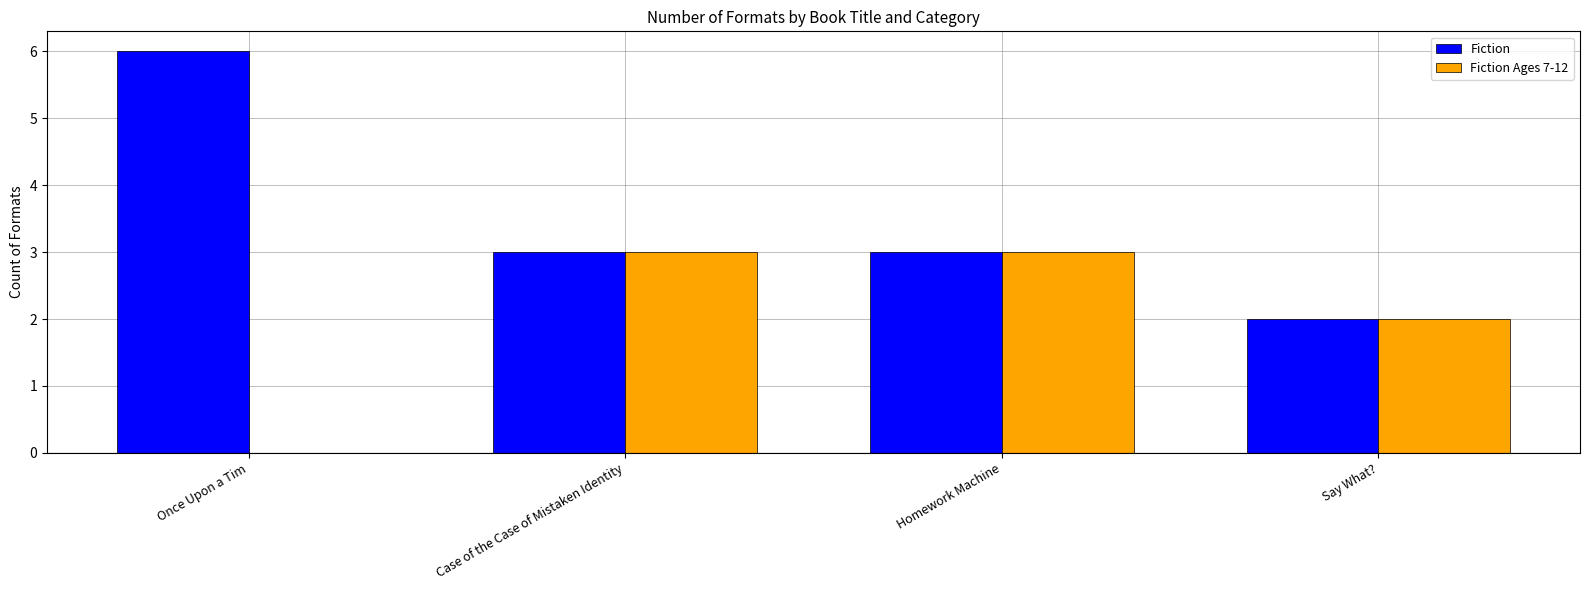

What value does the Fiction series have at Homework Machine?

3